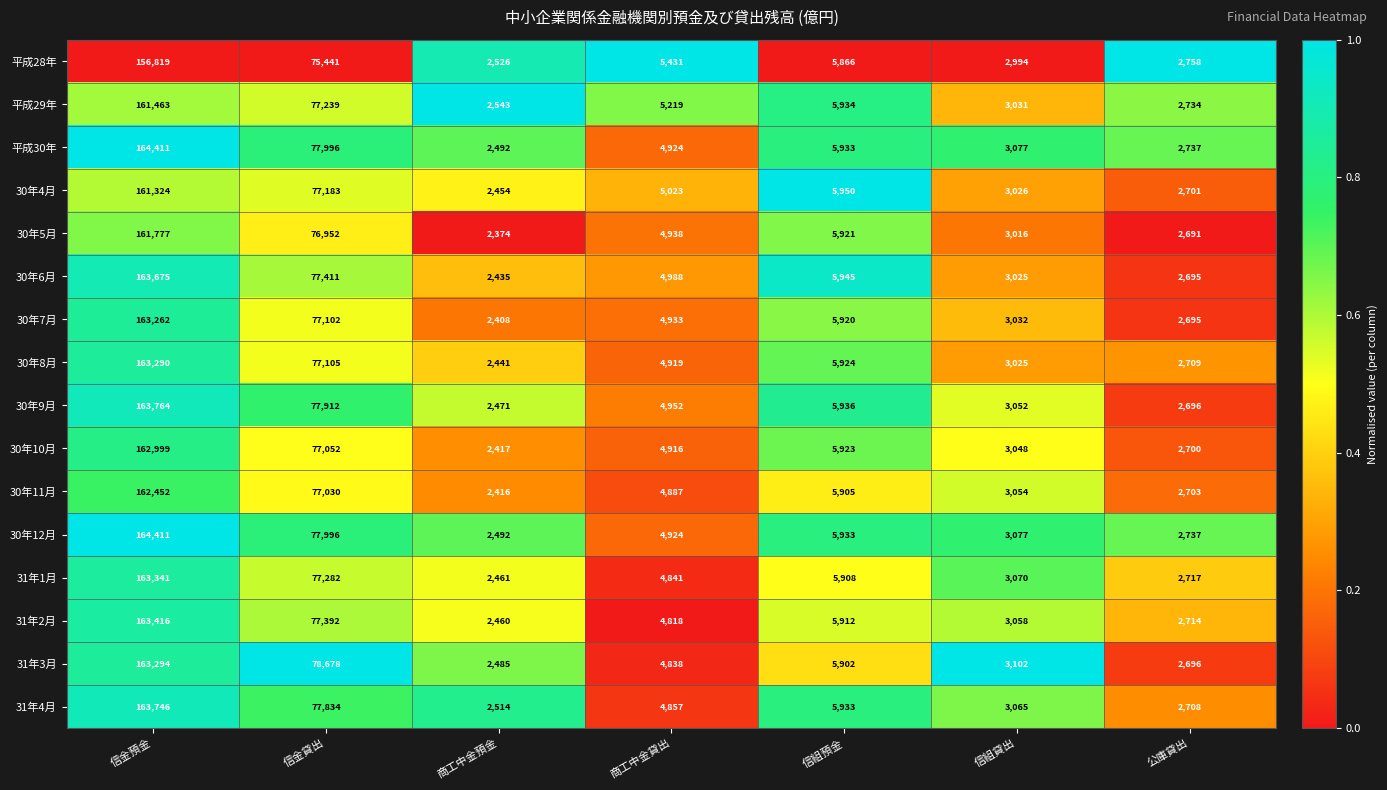

Which series changed the most between 商工中金預金 and 信組預金?

30年5月